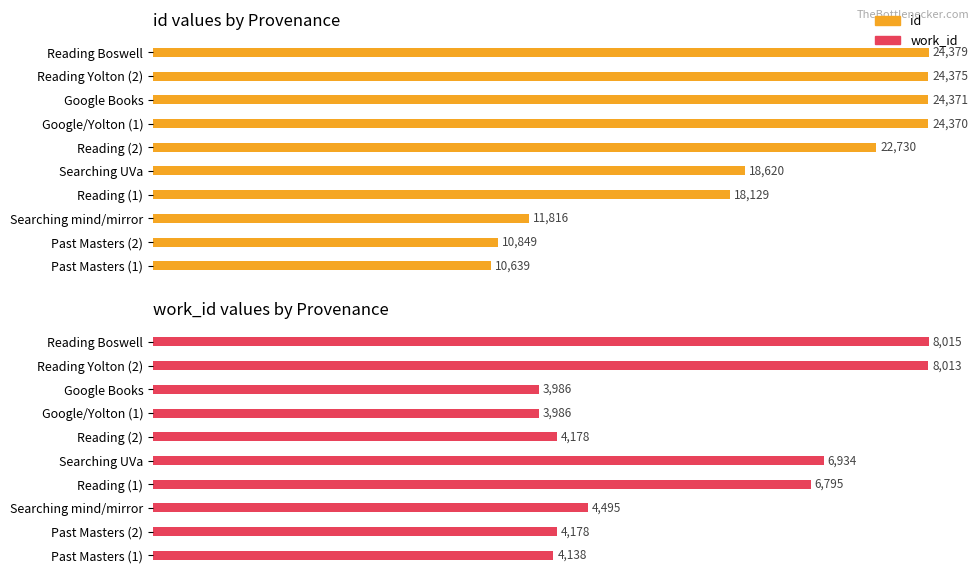

How many groups of bars are there?

10